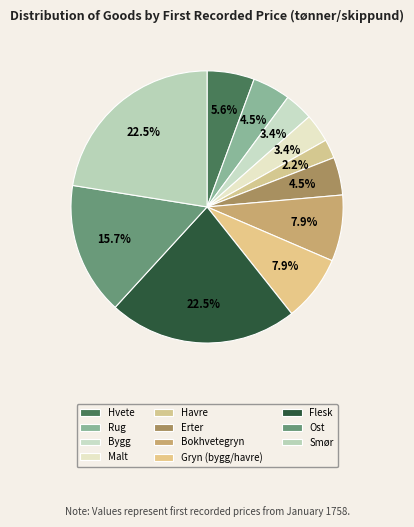

Count the number of slices in the pie.

11